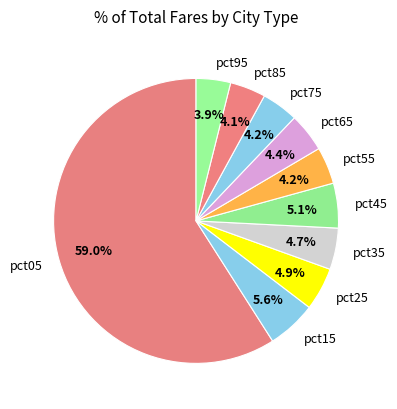

Is it true that pct15 is 13% of the pie?

False